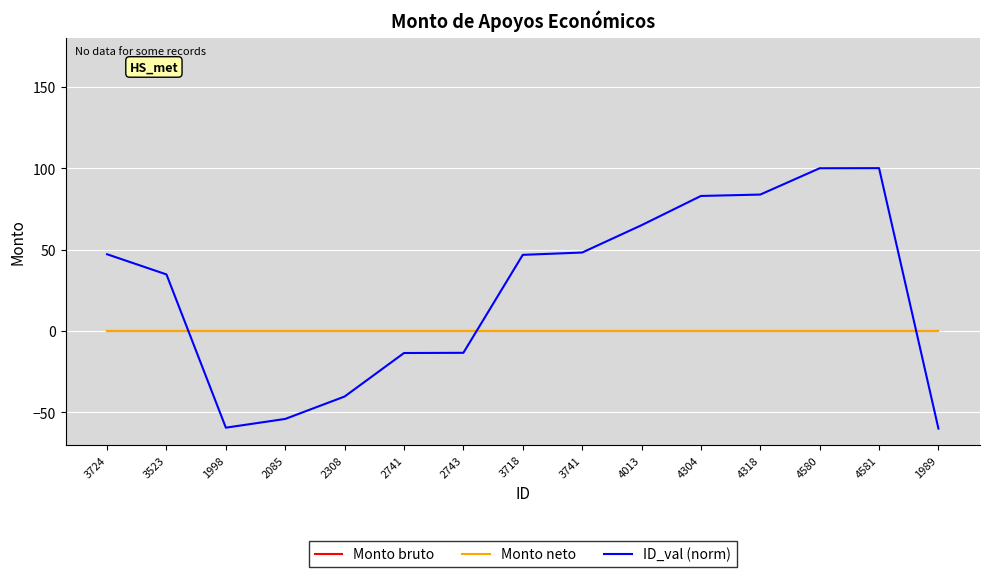

Does the chart have visible grid lines?

Yes